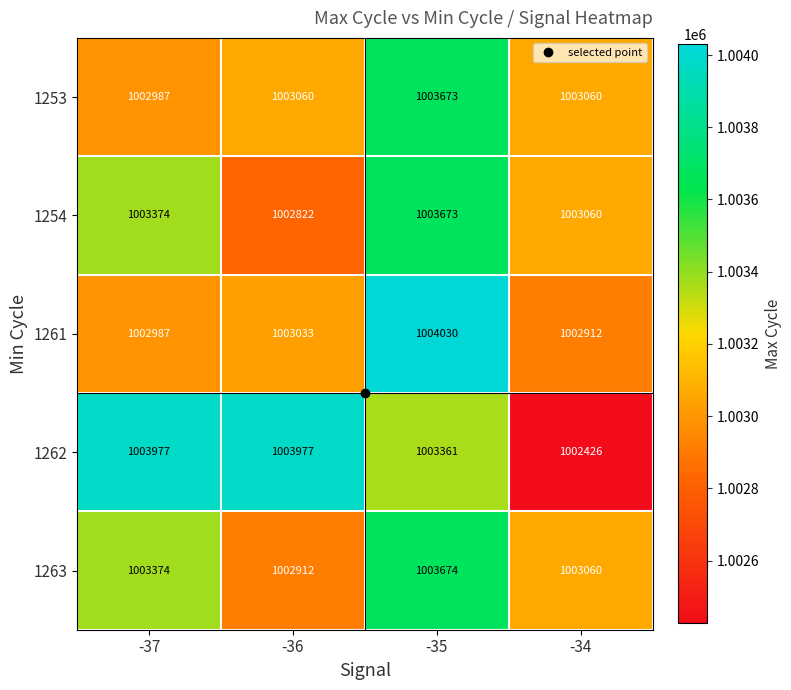

What is the total value across all series at -37?

5016699